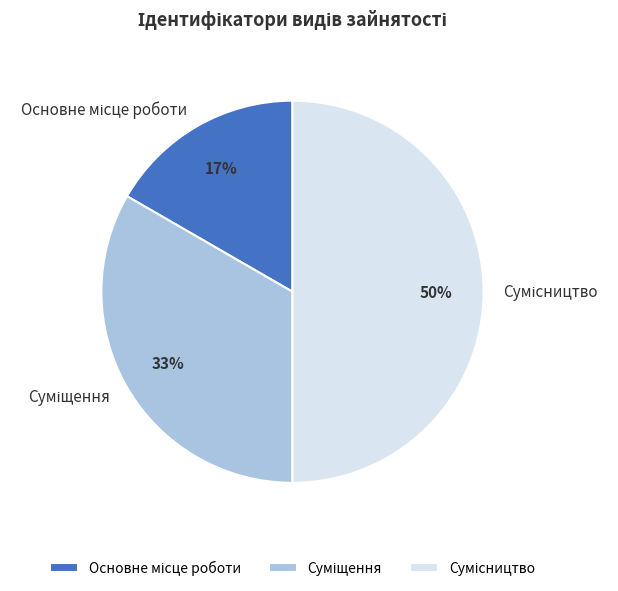

To the nearest percent, what is the difference between the largest and smallest slice percentages?

33%